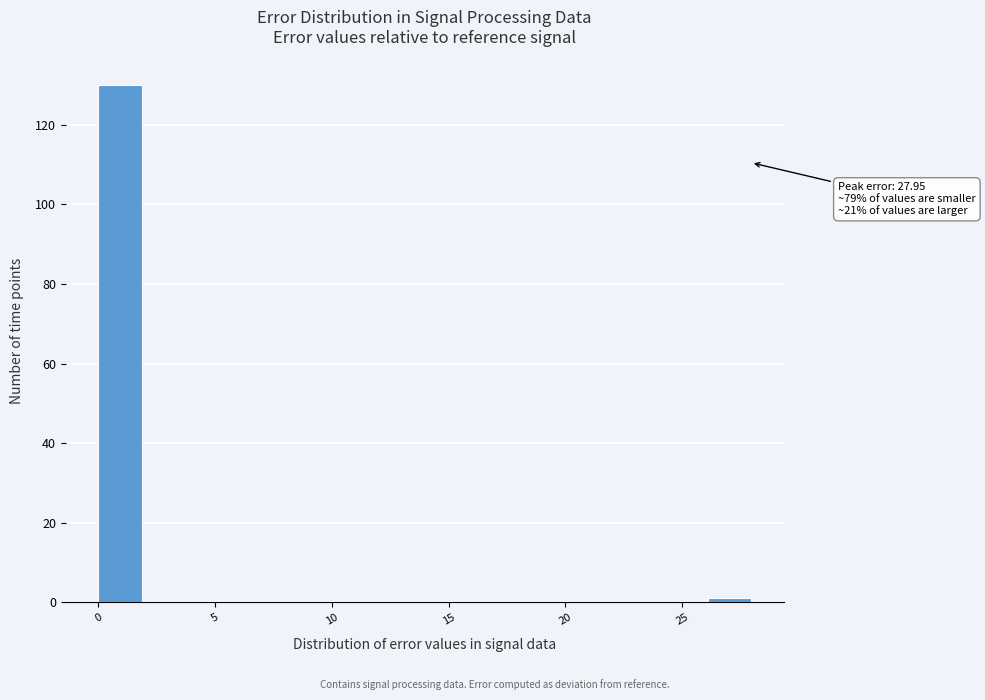

Around what value on the x-axis is the tallest bar? Give the approximate position of its centre, as read against the axis.

1.0